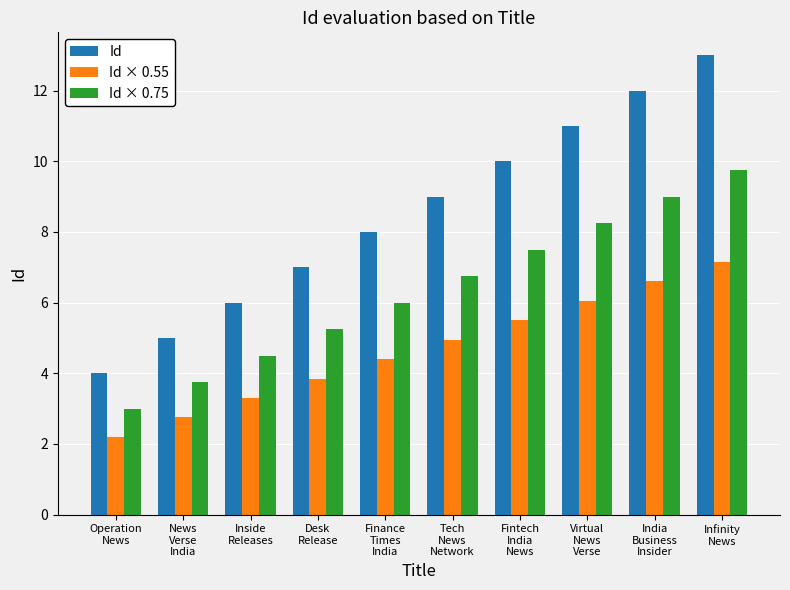

Rank the series by their maximum value, from lowest to highest.

Id × 0.55, Id × 0.75, Id